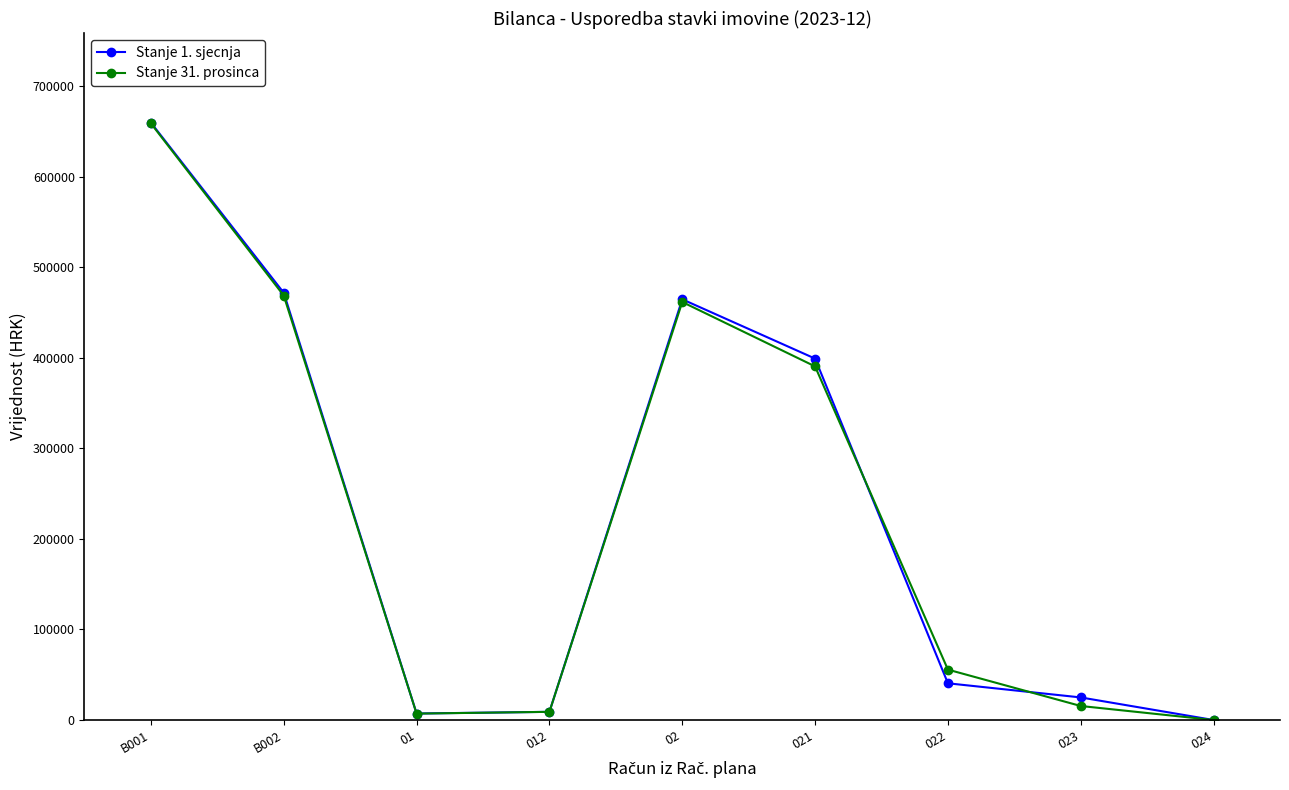

The value of Stanje 31. prosinca at B002 is 777050.2. True or false?

False